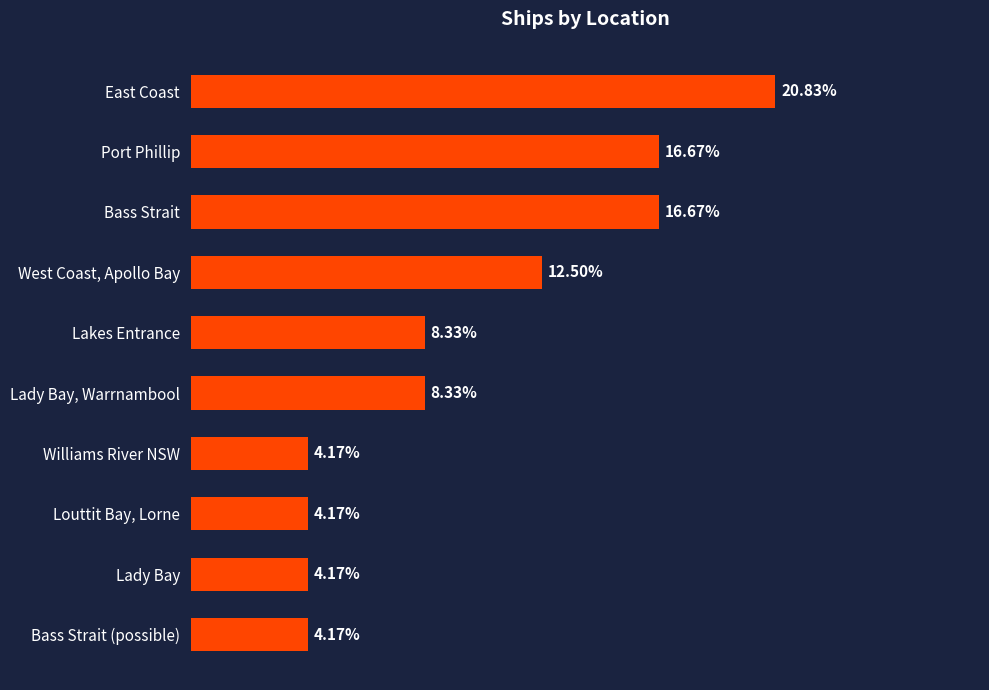

List the labels in order of value, largest first.

East Coast, Port Phillip, Bass Strait, West Coast, Apollo Bay, Lakes Entrance, Lady Bay, Warrnambool, Williams River NSW, Louttit Bay, Lorne, Lady Bay, Bass Strait (possible)